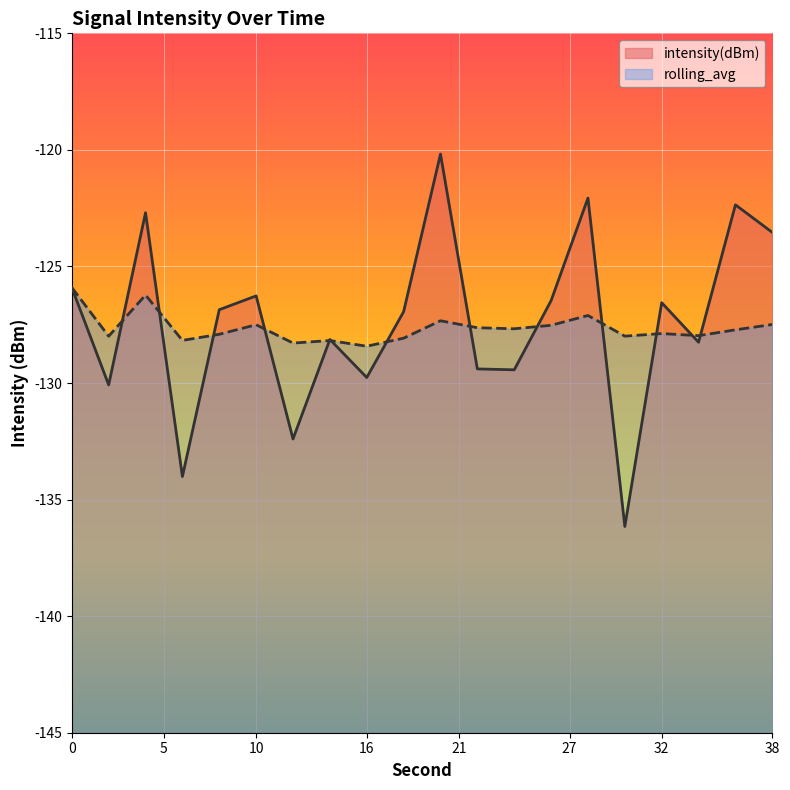

Does the chart display data point markers on the line(s)?

No